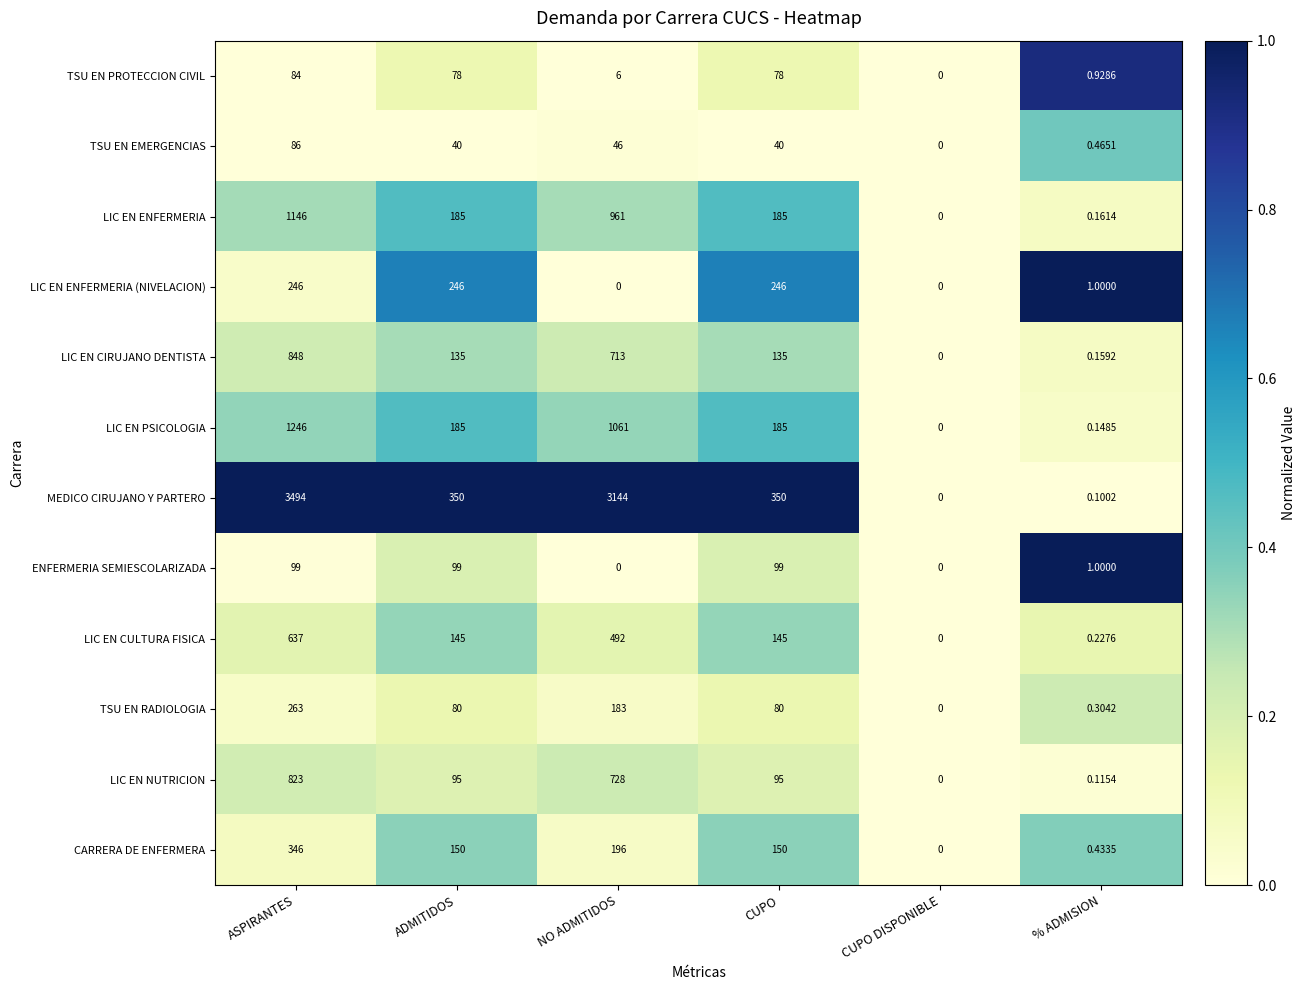

Which category has the lowest value in the LIC EN CULTURA FISICA series?

CUPO DISPONIBLE